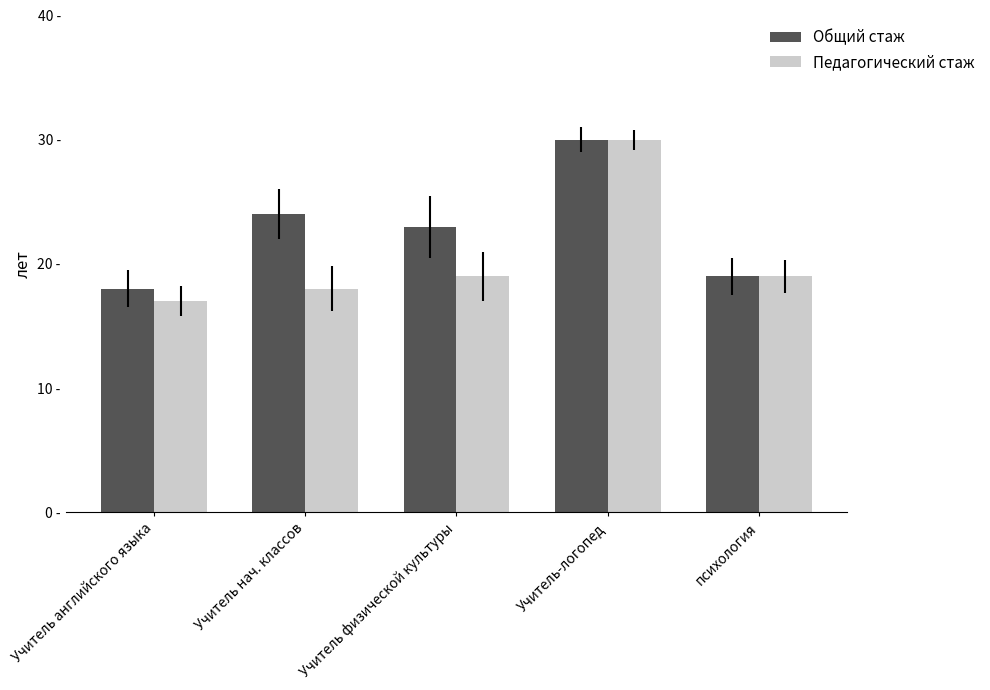

Which series has the largest range (max minus min)?

Педагогический стаж